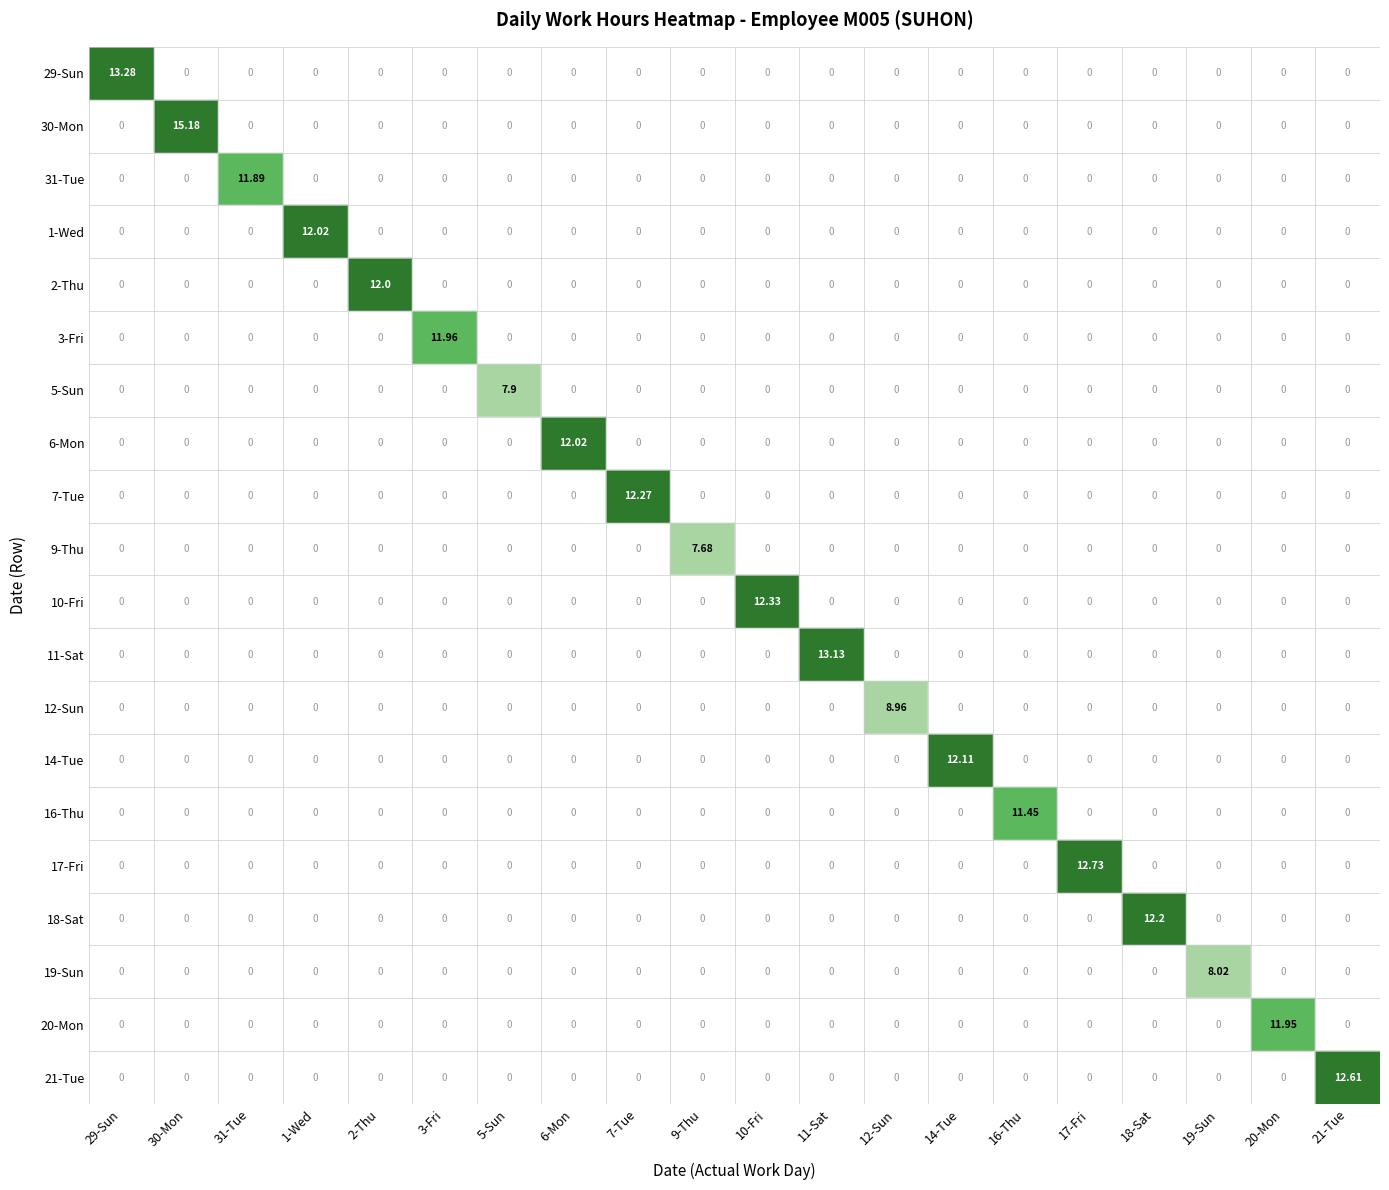

Rank the series at 7-Tue from highest to lowest value.

7-Tue, 29-Sun, 30-Mon, 31-Tue, 1-Wed, 2-Thu, 3-Fri, 5-Sun, 6-Mon, 9-Thu, 10-Fri, 11-Sat, 12-Sun, 14-Tue, 16-Thu, 17-Fri, 18-Sat, 19-Sun, 20-Mon, 21-Tue